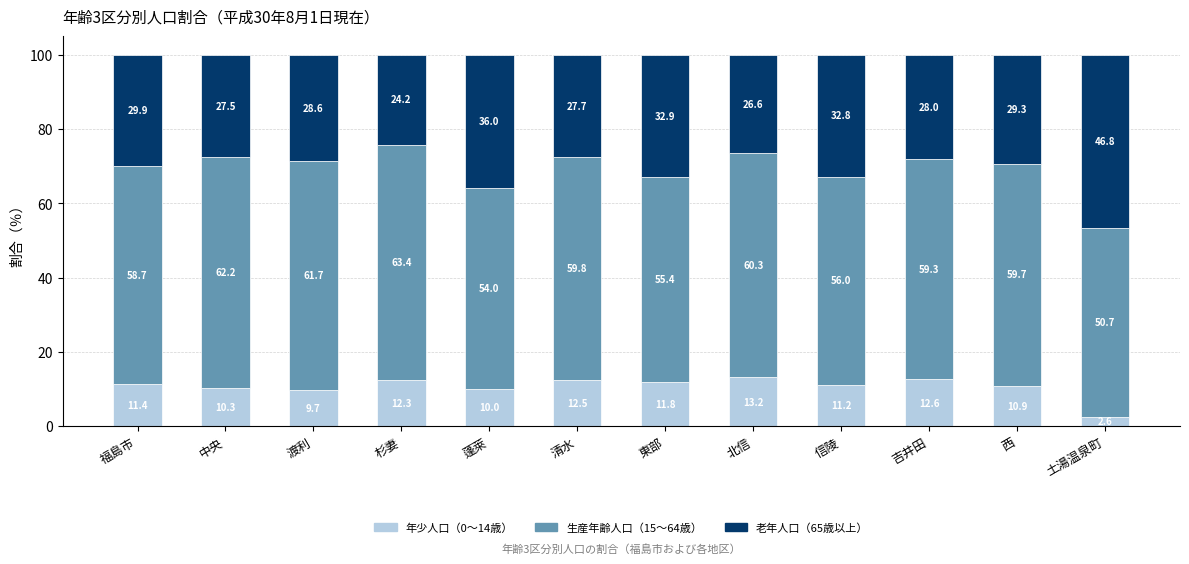

How many bars are there in total?

12